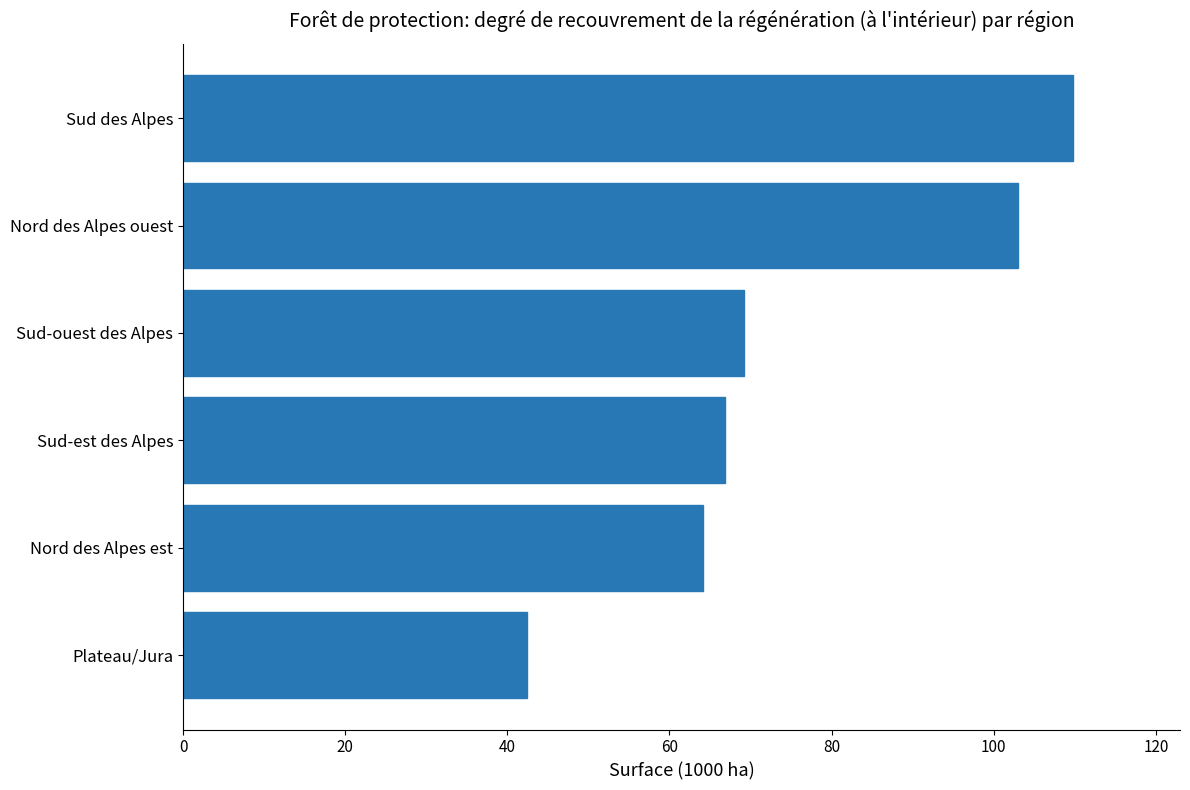

What is the average value?

75.9